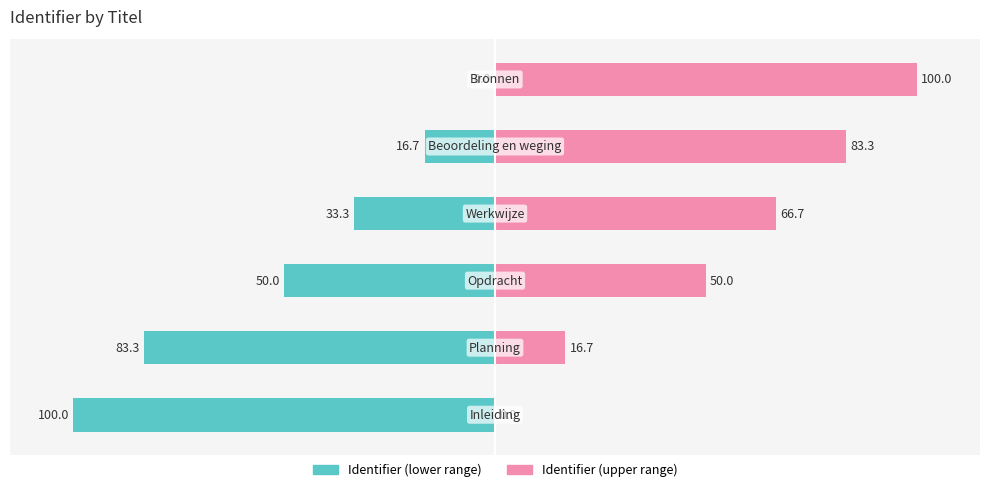

Reading right to left, what are all the values shown in this chart?

Identifier (left): 0.0	-16.7	-33.3	-50.0	-83.3	-100.0
Identifier (right): 100.0	83.3	66.7	50.0	16.7	0.0